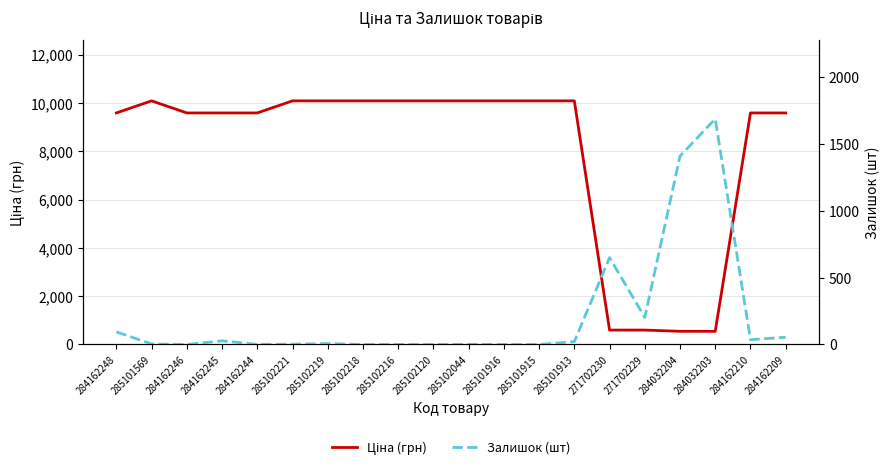

Which series ends up on top after the final intersection of Ціна (грн) and Залишок (шт)?

Ціна (грн)